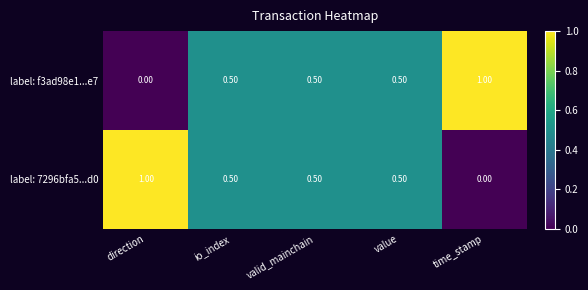

What is the spread (max minus min) of values at direction?

1.0